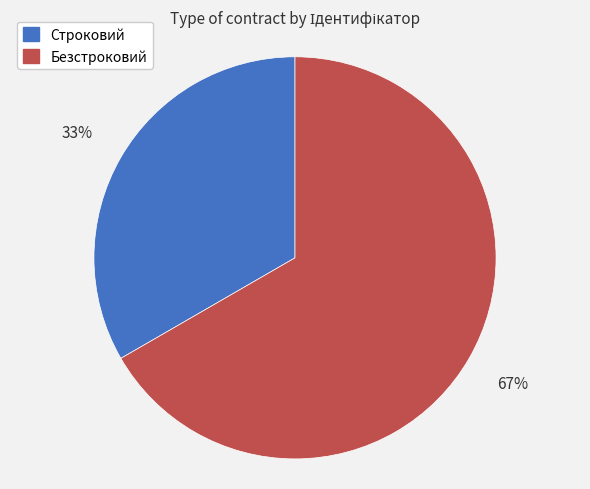

Rank the categories by value from highest to lowest.

Безстроковий, Строковий